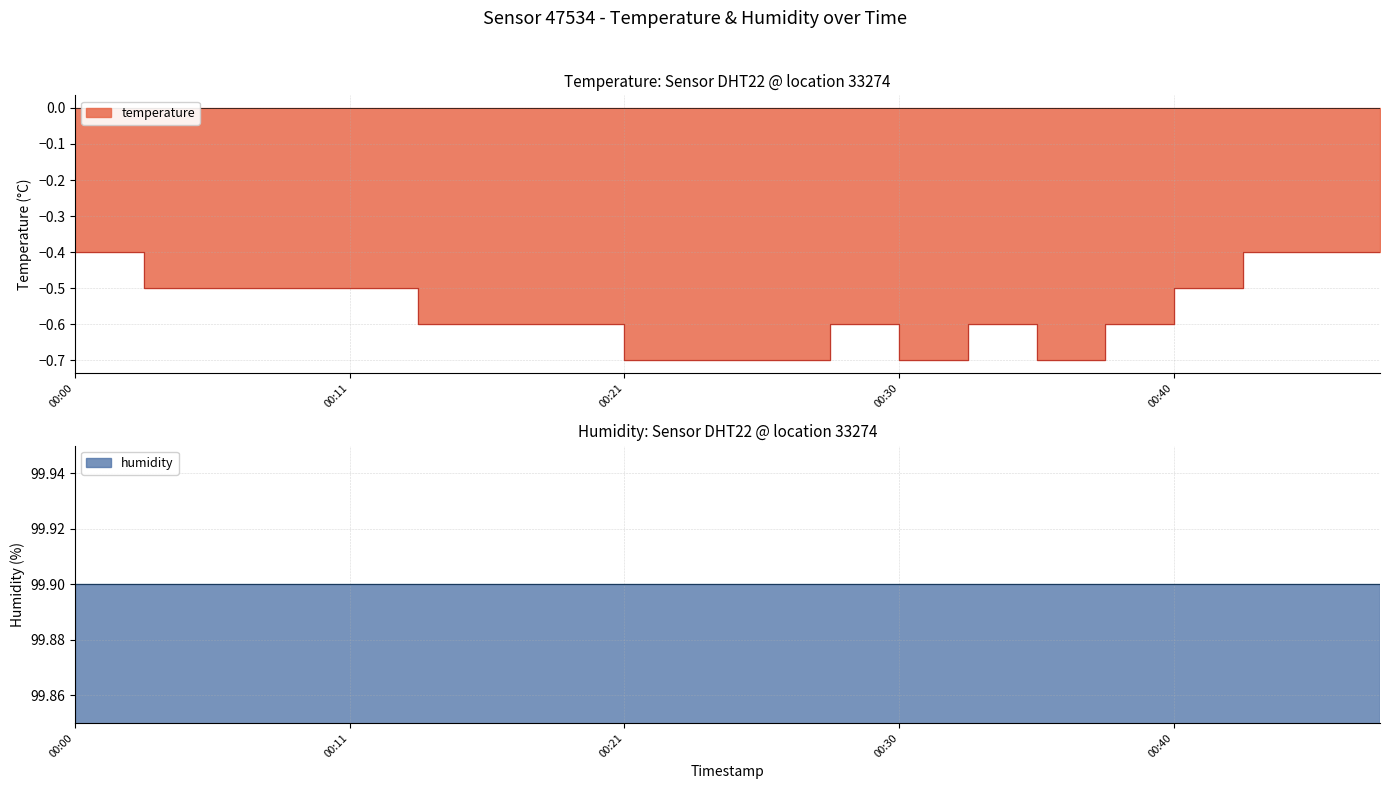

Rank the categories by value from highest to lowest.

2023-02-22T00:00:59, 2023-02-22T00:43:17, 2023-02-22T00:45:47, 2023-02-22T00:48:17, 2023-02-22T00:03:30, 2023-02-22T00:06:03, 2023-02-22T00:08:34, 2023-02-22T00:11:05, 2023-02-22T00:40:50, 2023-02-22T00:13:37, 2023-02-22T00:16:05, 2023-02-22T00:18:33, 2023-02-22T00:28:27, 2023-02-22T00:33:26, 2023-02-22T00:38:22, 2023-02-22T00:21:01, 2023-02-22T00:23:30, 2023-02-22T00:25:59, 2023-02-22T00:30:57, 2023-02-22T00:35:54